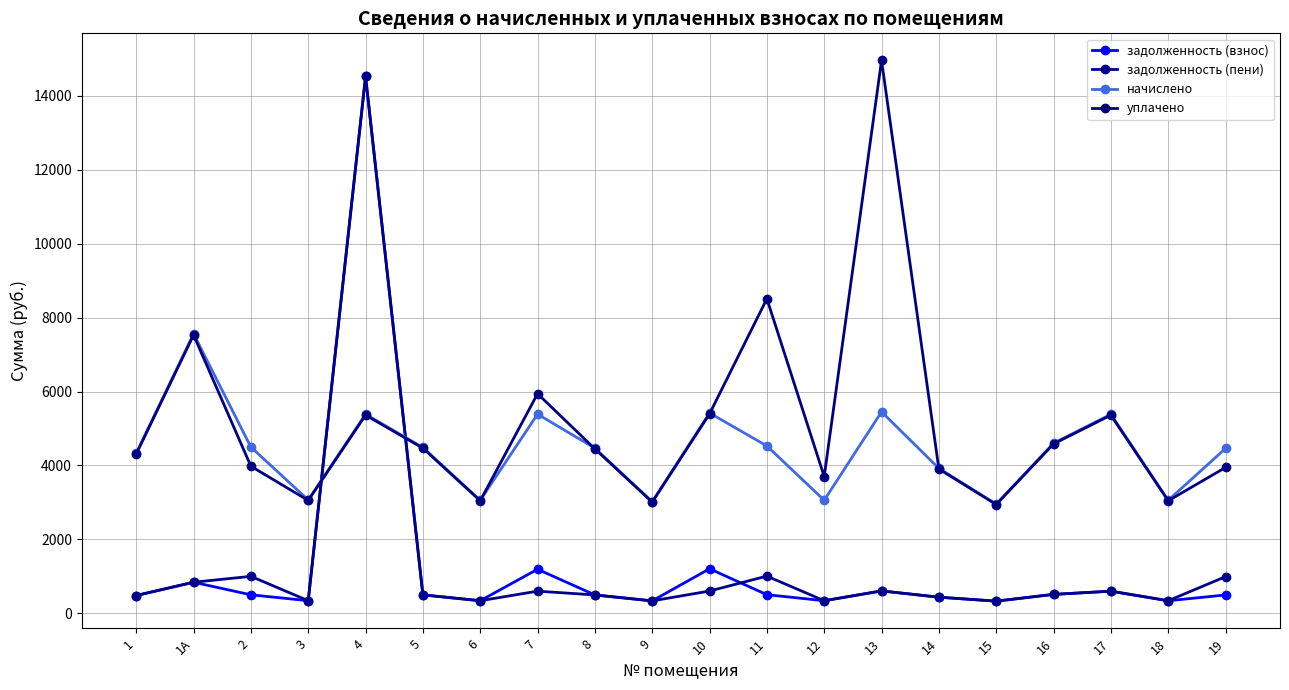

The value of задолженность (взнос) at 16 is 843.3. True or false?

False